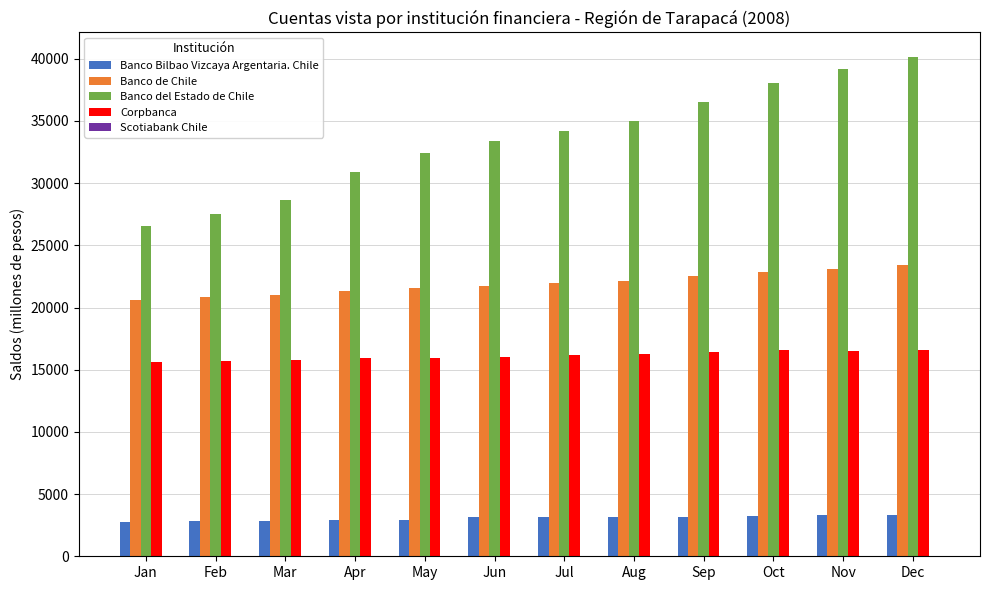

What is the sum of all Banco del Estado de Chile values?

402452